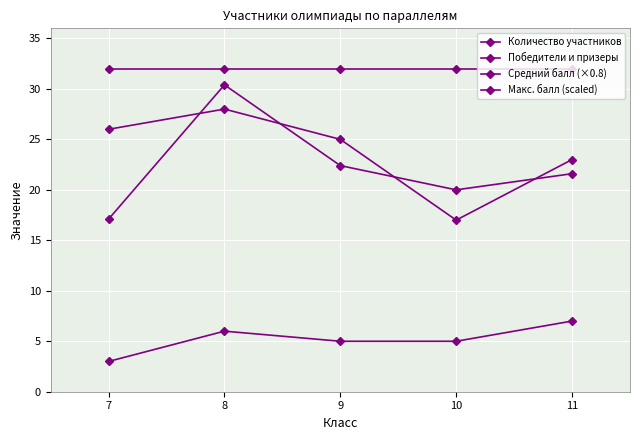

Reading left to right, transcribe all the data shown in this chart.

Количество участников: 7=26.0	8=28.0	9=25.0	10=17.0	11=23.0
Победители и призеры: 7=3.0	8=6.0	9=5.0	10=5.0	11=7.0
Средний балл (×0.8): 7=17.1	8=30.4	9=22.4	10=20.0	11=21.6
Макс. балл (scaled): 7=32.0	8=32.0	9=32.0	10=32.0	11=32.0